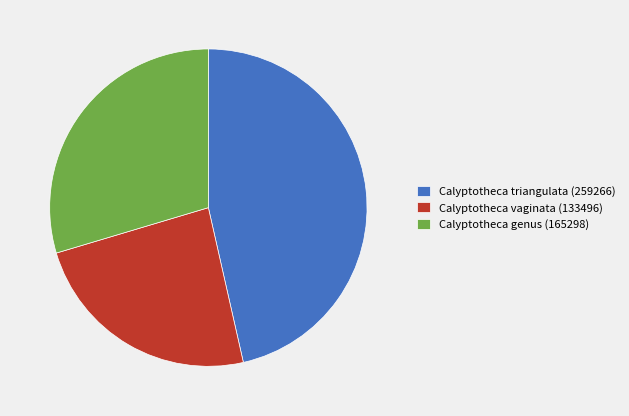

Rank the categories by value from highest to lowest.

Calyptotheca triangulata (259266), Calyptotheca genus (165298), Calyptotheca vaginata (133496)